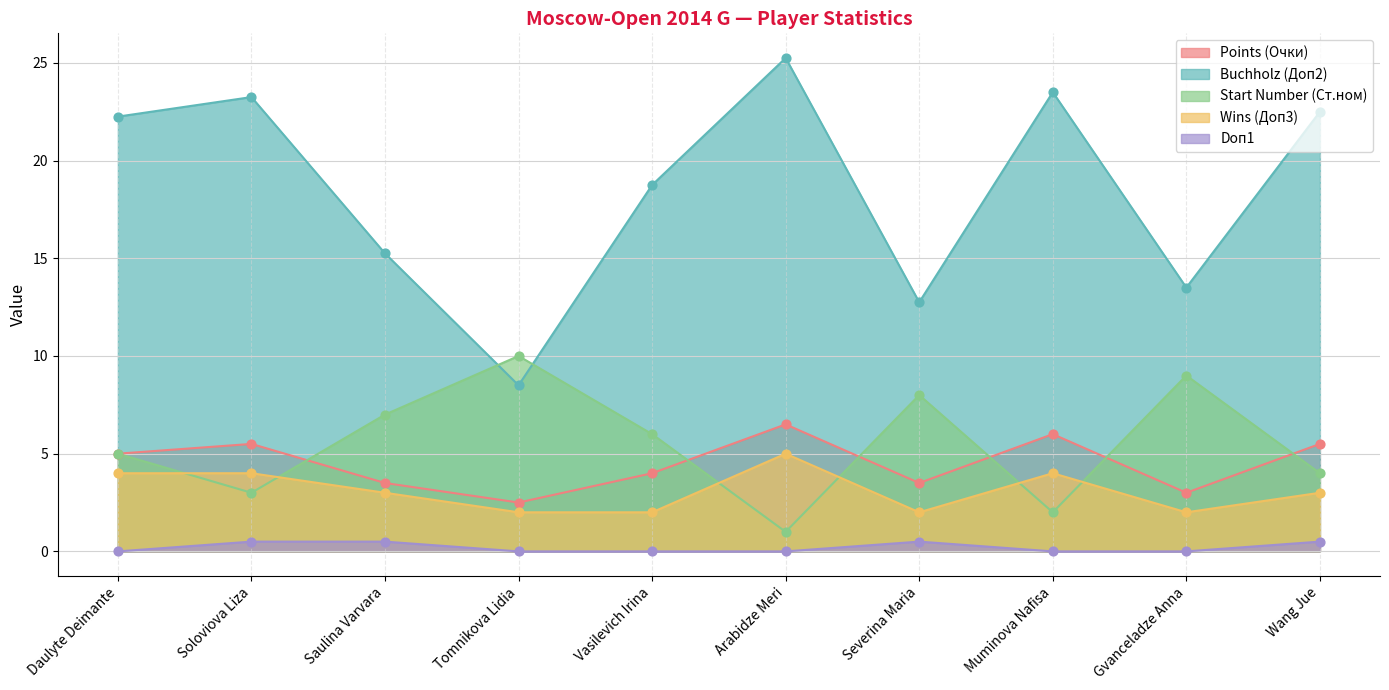

At how many categories does at least one series exceed 18?

6